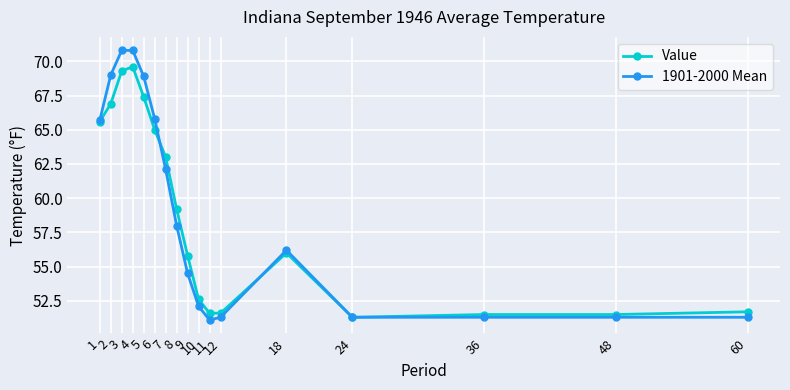

The value of 1901-2000 Mean at 7 is 62.1. True or false?

True